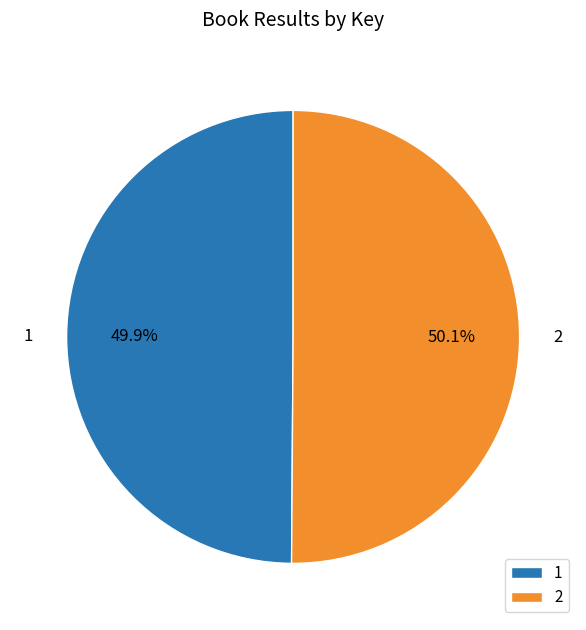

Is there a majority slice in this chart?

Yes